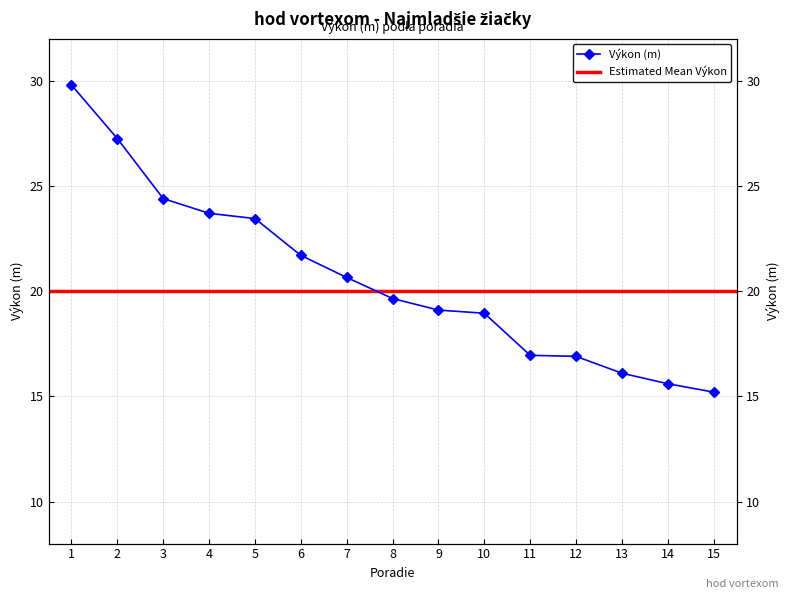

What is the value of the 14th point from the left?

15.6